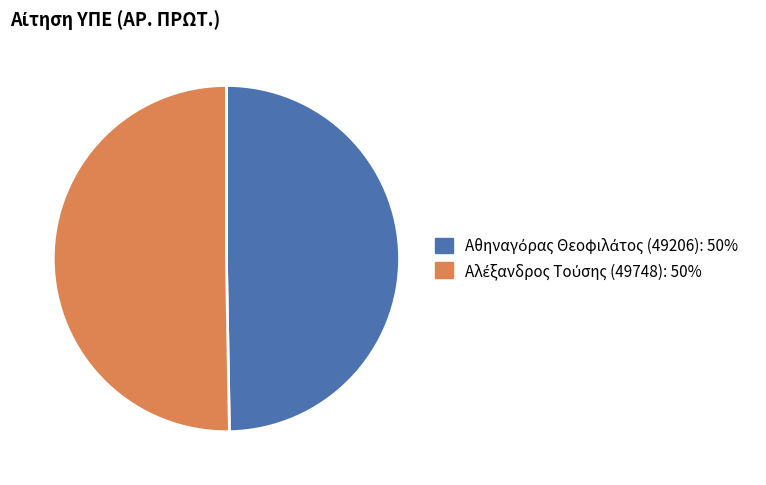

Is there a majority slice in this chart?

Yes